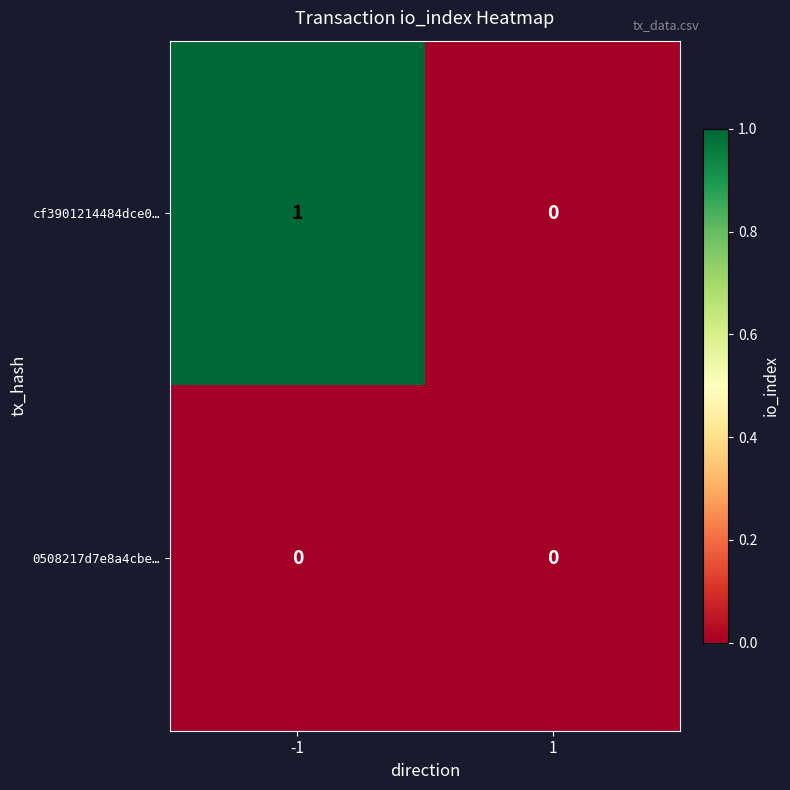

Reading right to left, list all the values displayed in this chart.

cf3901214484dce0…: 0	1
0508217d7e8a4cbe…: 0	0